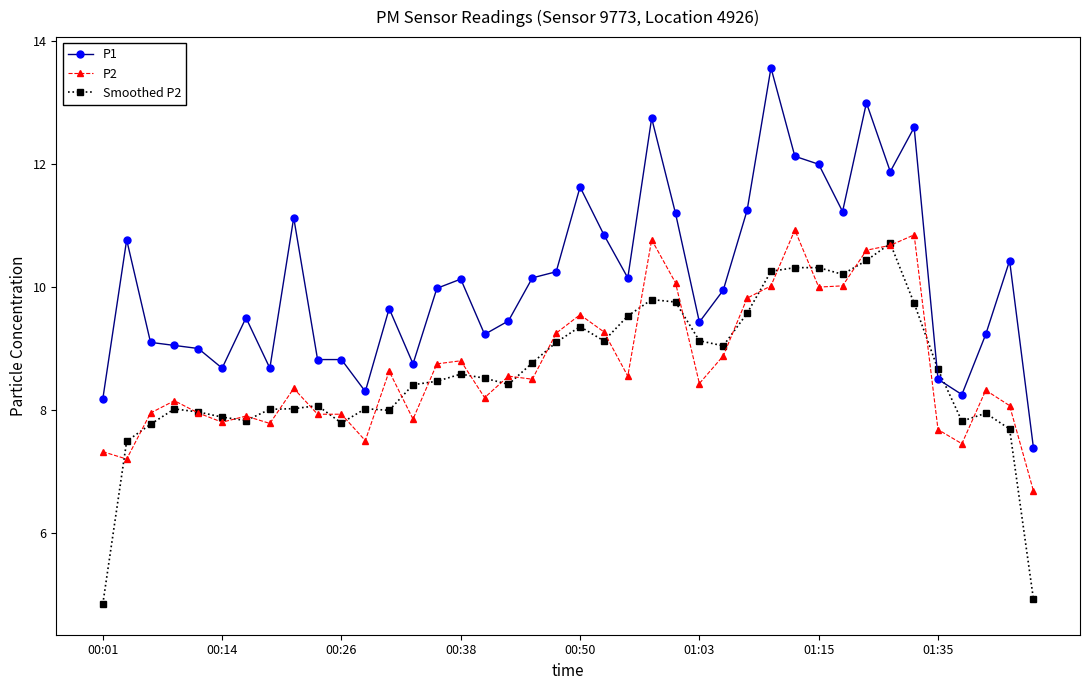

At how many categories does at least one series exceed 11?

12